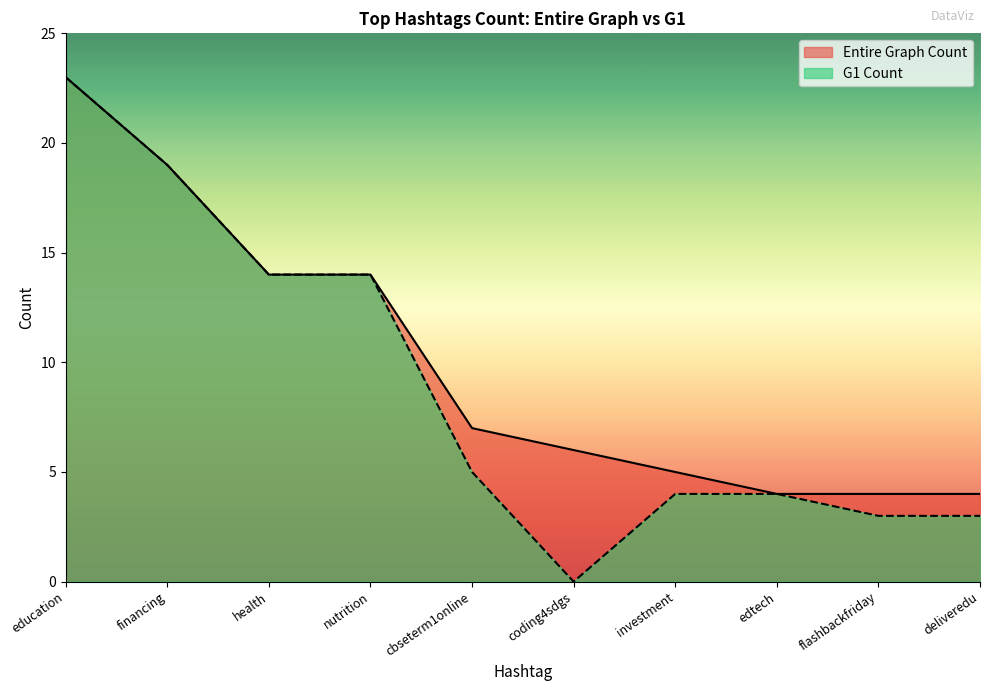

How many distinct data groups are displayed?

2